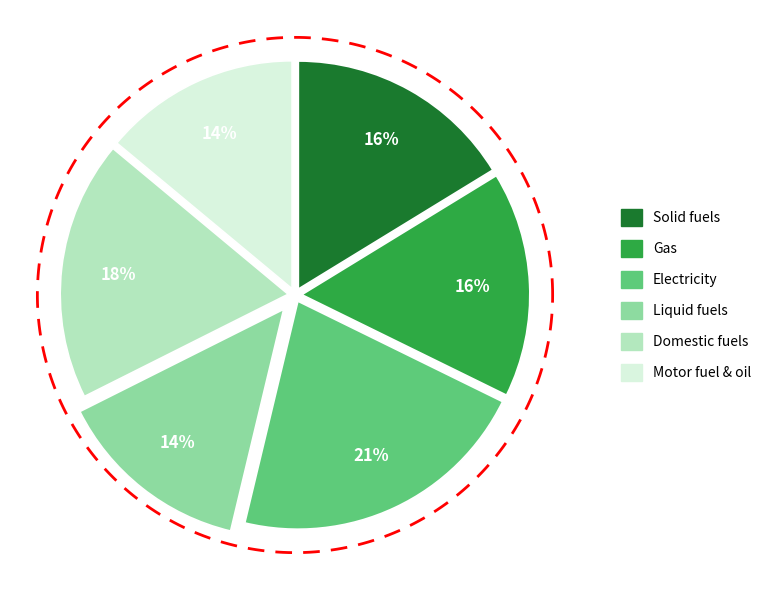

Is it true that Solid fuels is 4% of the pie?

False